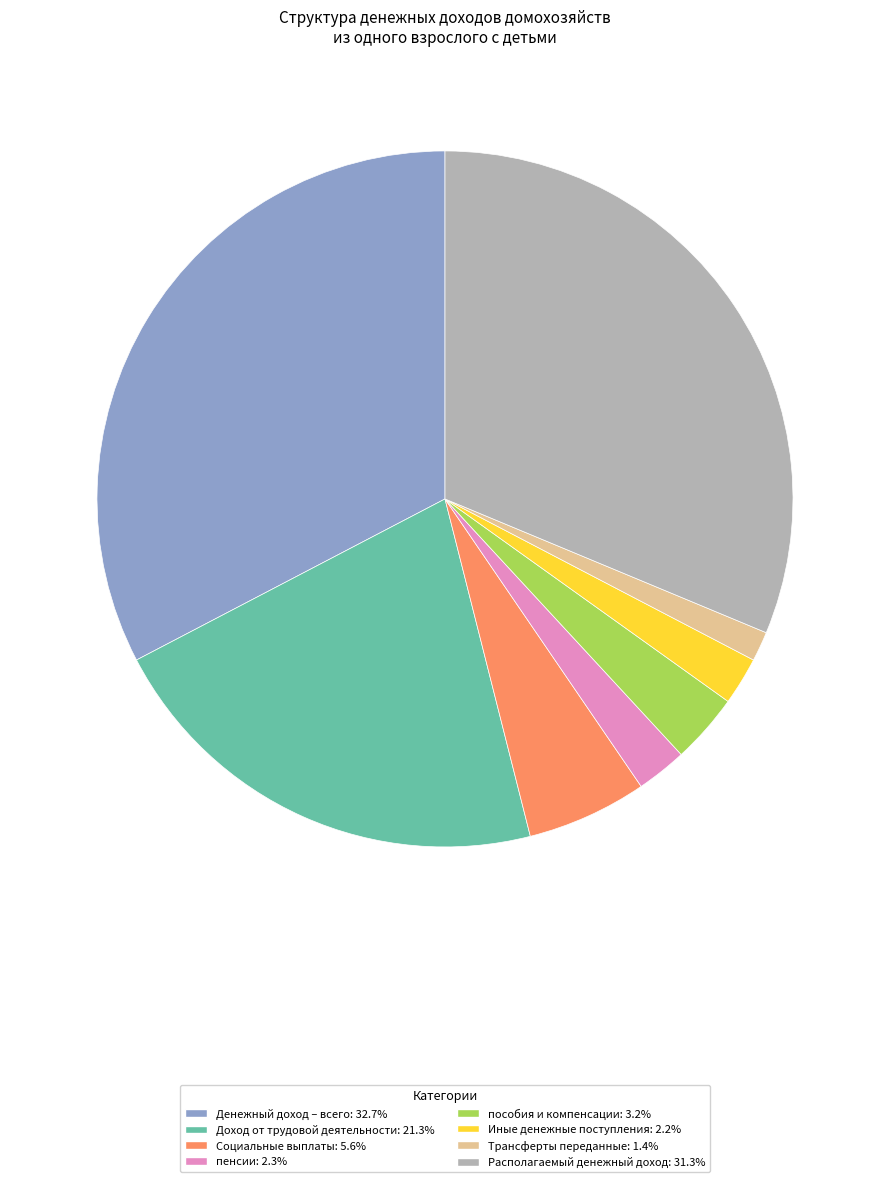

Is there a majority slice in this chart?

No